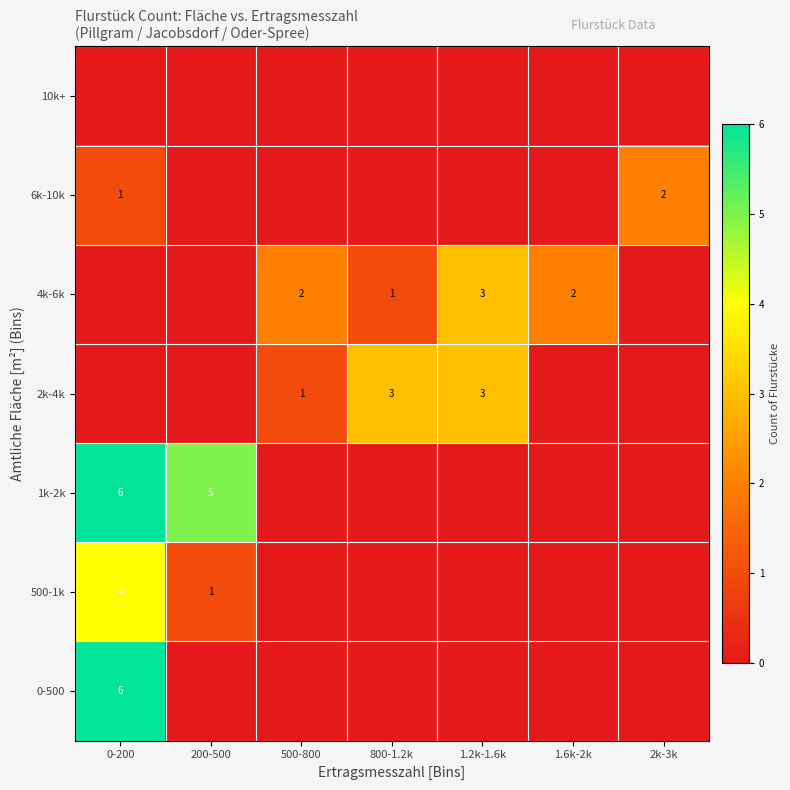

True or false: 0-500 has a value of 6 at 0-200.

True